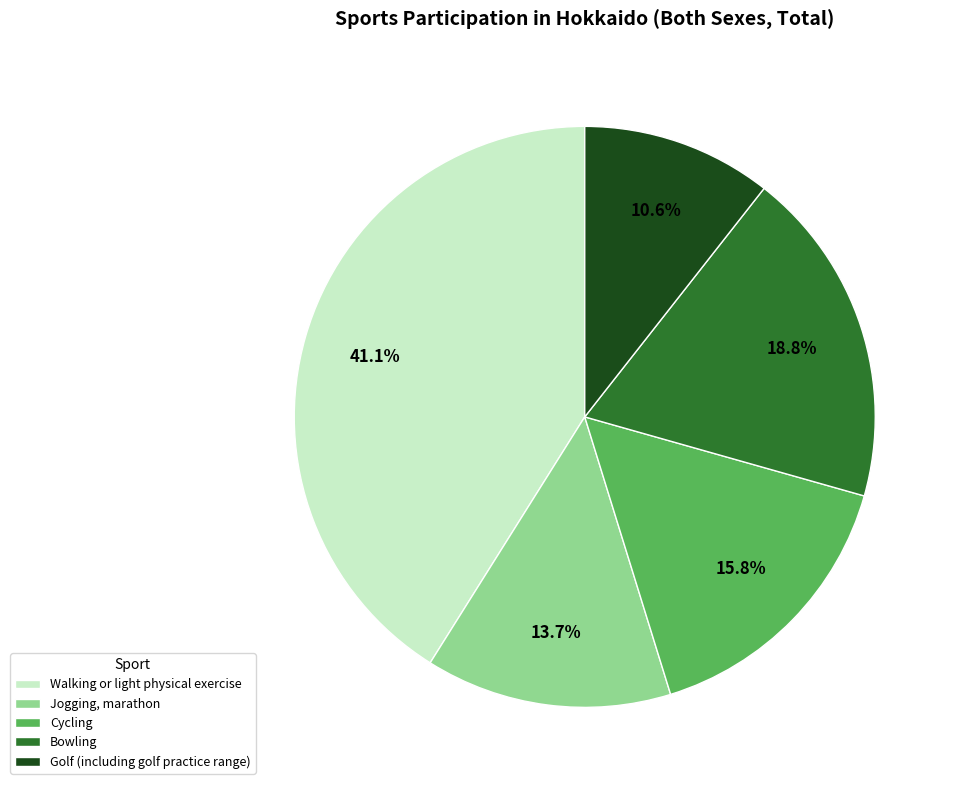

Which slice is the smallest?

Golf (including golf practice range)